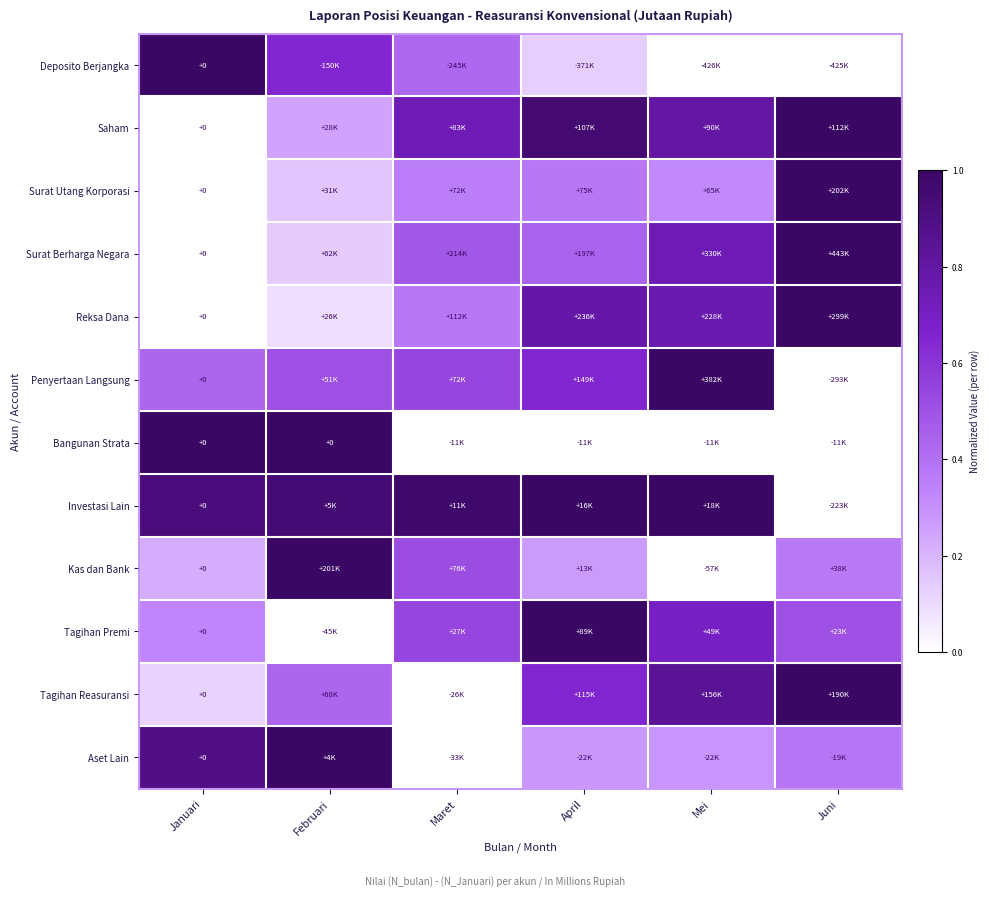

Rank the categories by Deposito Berjangka value from lowest to highest.

Mei, Juni, April, Maret, Februari, Januari